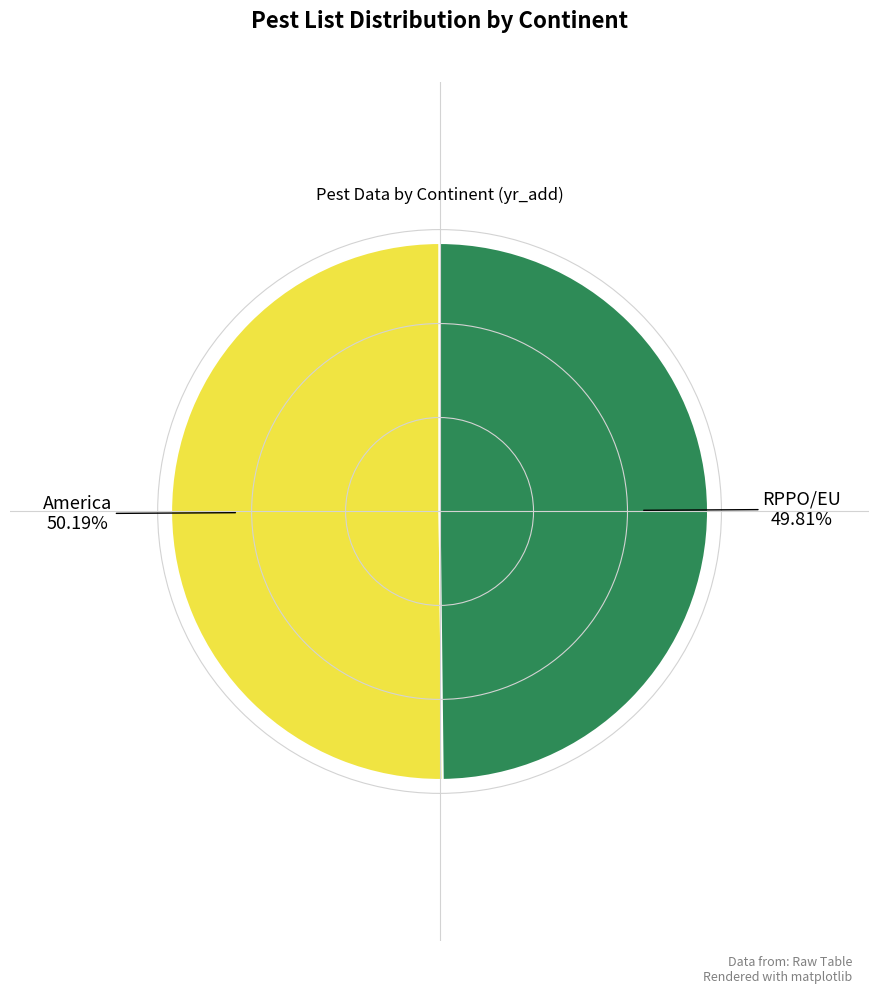

Is there a majority slice in this chart?

Yes